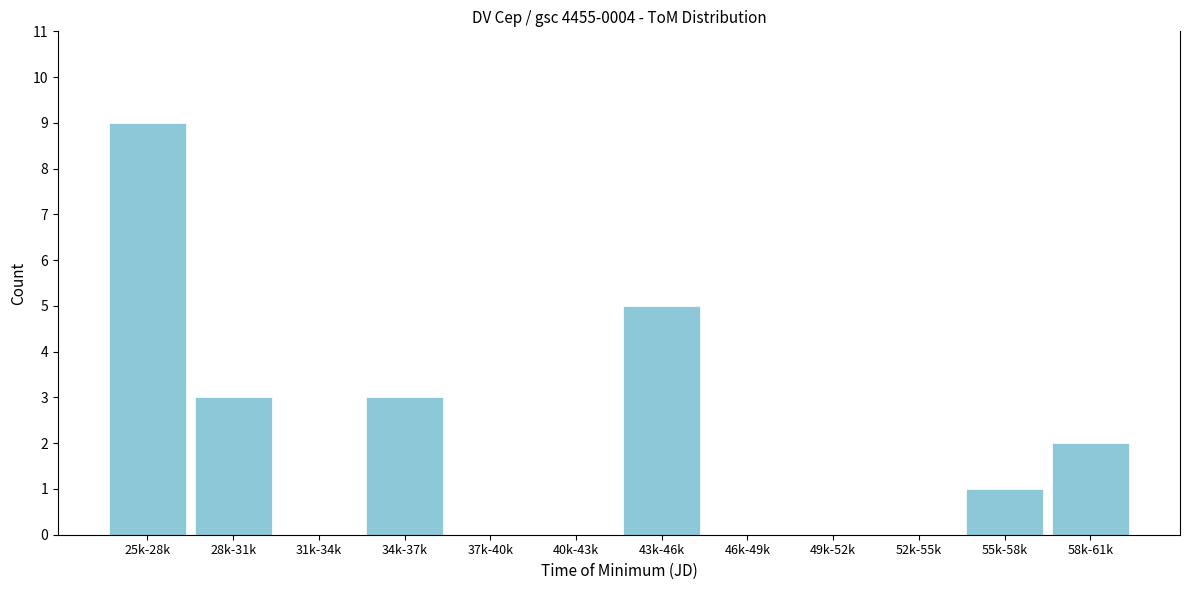

Reading left to right, what are all the values shown in this chart?

25k-28k=9	28k-31k=3	31k-34k=0	34k-37k=3	37k-40k=0	40k-43k=0	43k-46k=5	46k-49k=0	49k-52k=0	52k-55k=0	55k-58k=1	58k-61k=2